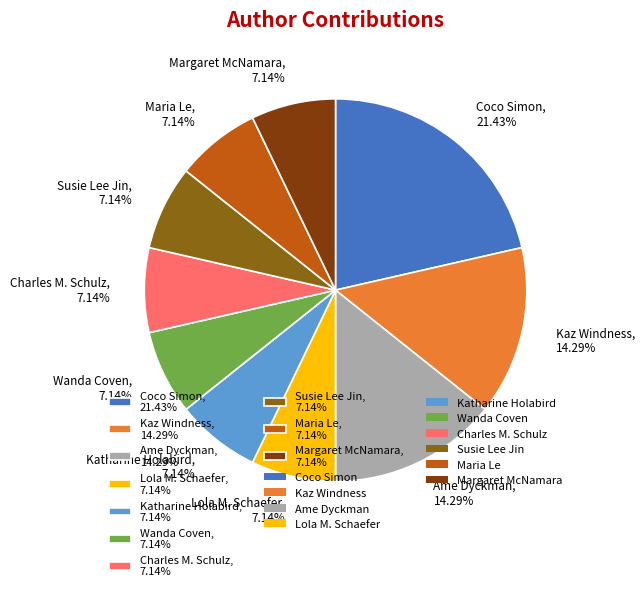

Does Margaret McNamara represent more than half of the total?

No